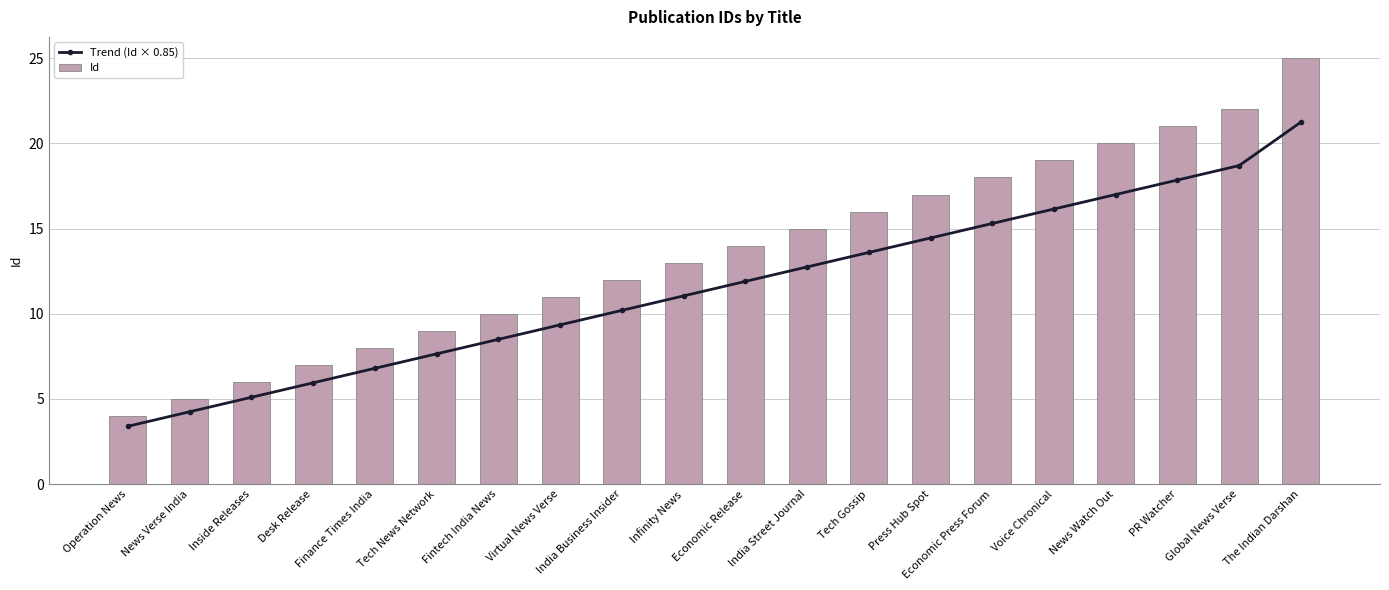

Reading right to left, list all the values displayed in this chart.

Trend (Id × 0.85): The Indian Darshan=21.2	Global News Verse=18.7	PR Watcher=17.8	News Watch Out=17.0	Voice Chronical=16.1	Economic Press Forum=15.3	Press Hub Spot=14.4	Tech Gossip=13.6	India Street Journal=12.8	Economic Release=11.9	Infinity News=11.0	India Business Insider=10.2	Virtual News Verse=9.3	Fintech India News=8.5	Tech News Network=7.6	Finance Times India=6.8	Desk Release=6.0	Inside Releases=5.1	News Verse India=4.2	Operation News=3.4
Id: The Indian Darshan=25.0	Global News Verse=22.0	PR Watcher=21.0	News Watch Out=20.0	Voice Chronical=19.0	Economic Press Forum=18.0	Press Hub Spot=17.0	Tech Gossip=16.0	India Street Journal=15.0	Economic Release=14.0	Infinity News=13.0	India Business Insider=12.0	Virtual News Verse=11.0	Fintech India News=10.0	Tech News Network=9.0	Finance Times India=8.0	Desk Release=7.0	Inside Releases=6.0	News Verse India=5.0	Operation News=4.0